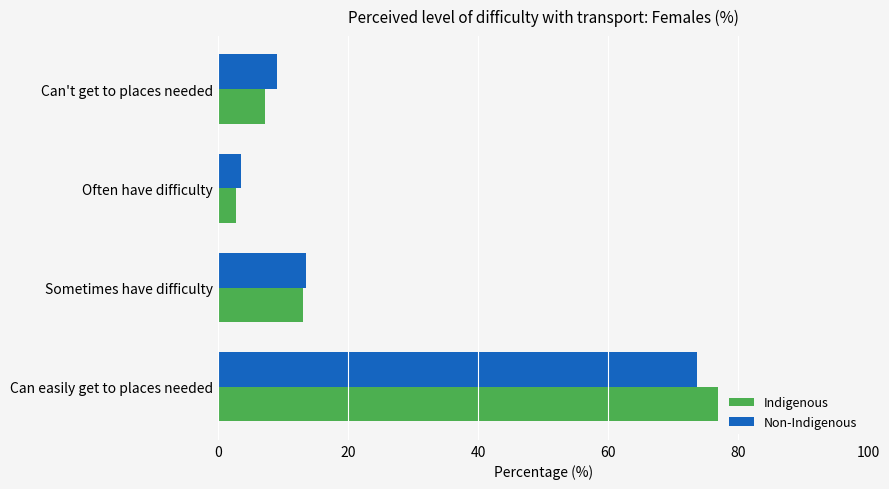

Which series has the widest spread of values?

Indigenous